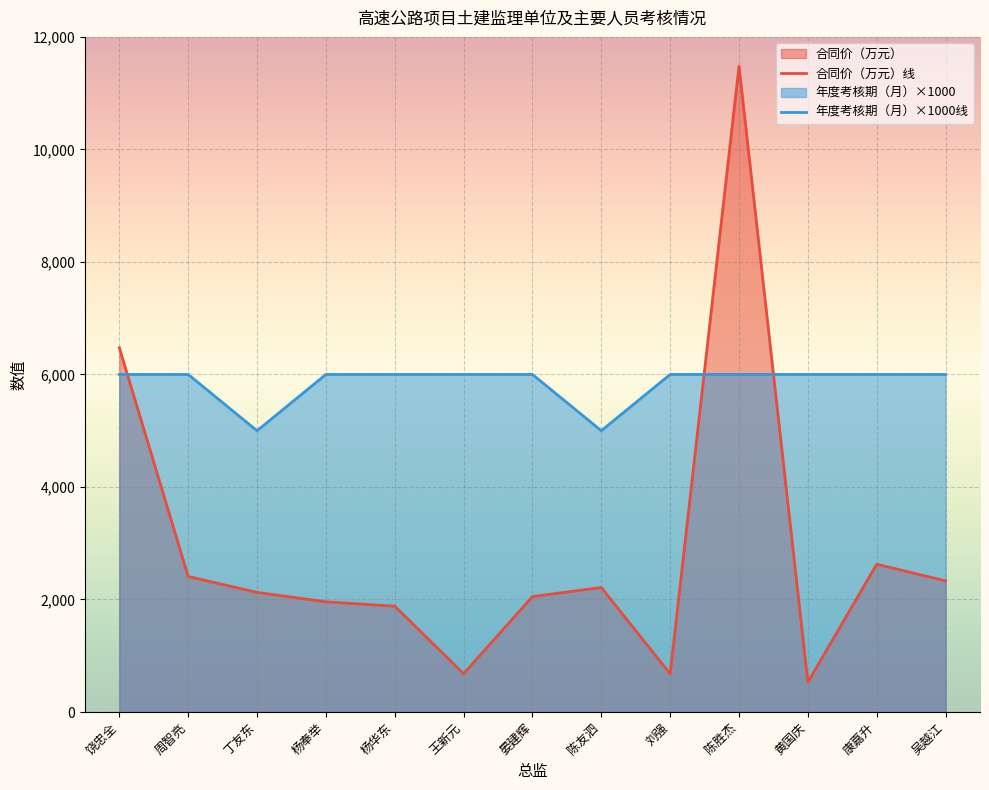

Read the 年度考核期（月） value at 陈胜杰.

6000.0